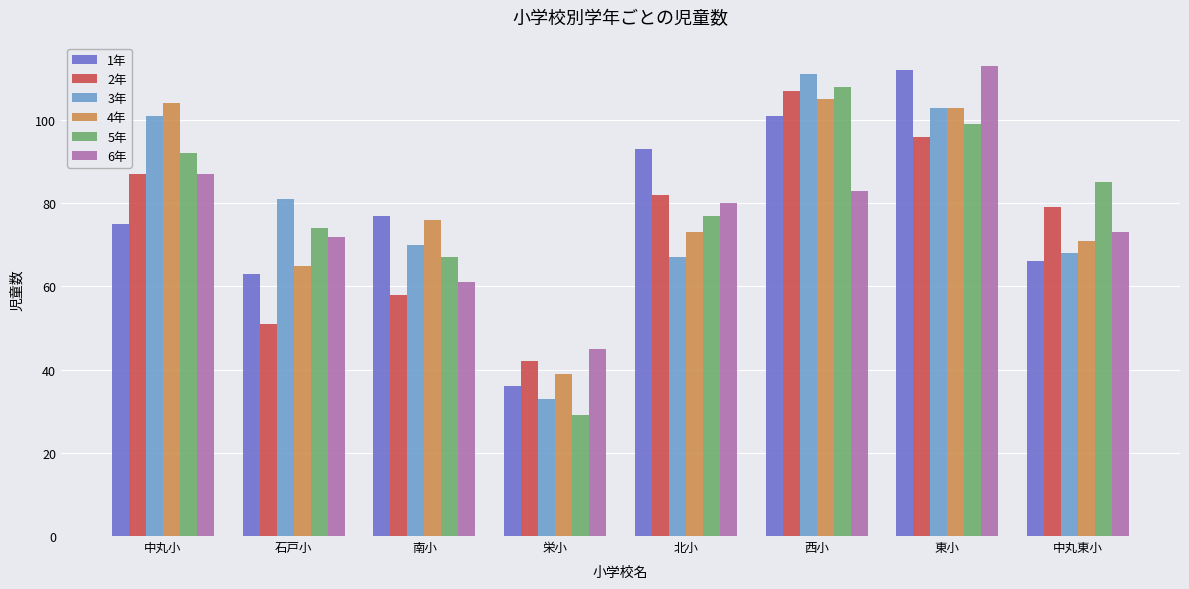

Is it true that 4年 equals 55 at 栄小?

False